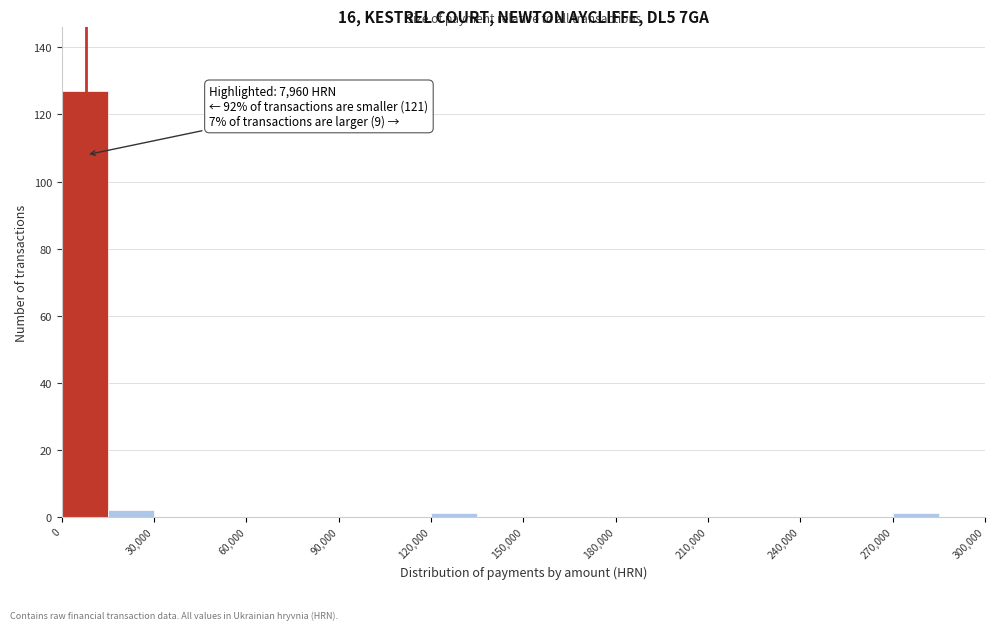

Around what value on the x-axis is the tallest bar? Give the approximate position of its centre, as read against the axis.

10000